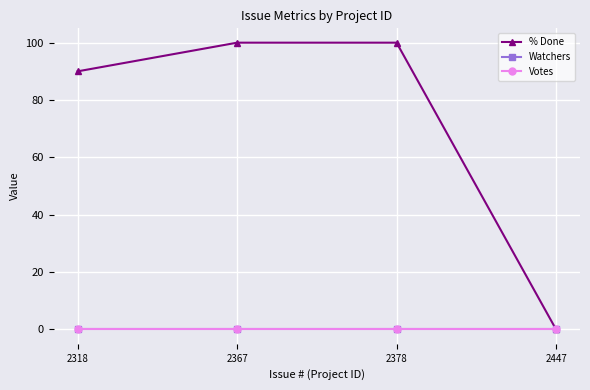

Rank the series at 2447 from lowest to highest value.

% Done, Watchers, Votes